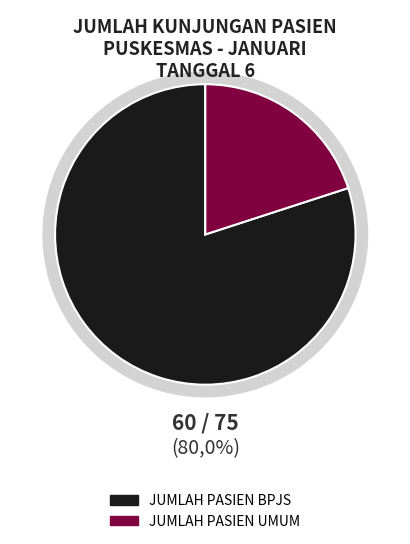

Which category has the biggest portion of the pie?

JUMLAH PASIEN BPJS